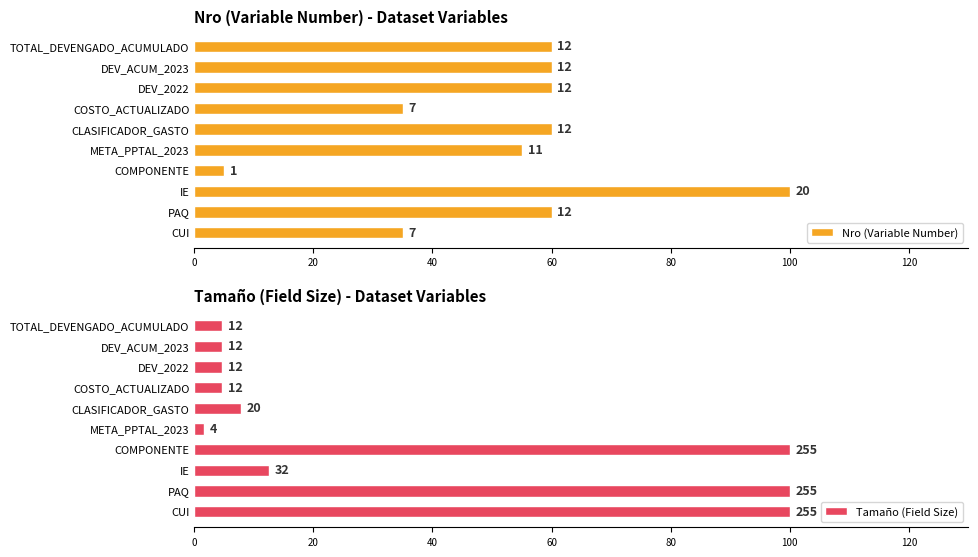

Rank the series by their maximum value, from highest to lowest.

Nro (Variable Number), Tamaño (Field Size)